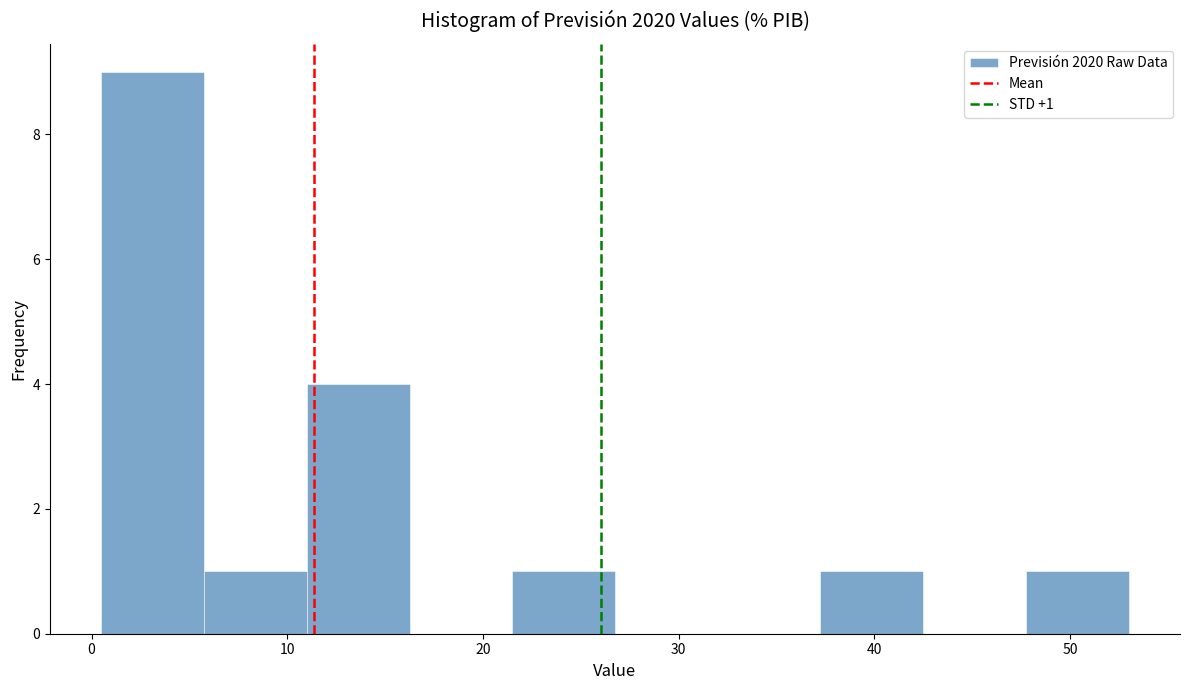

Which range on the x-axis has the tallest bar?

1 to 6